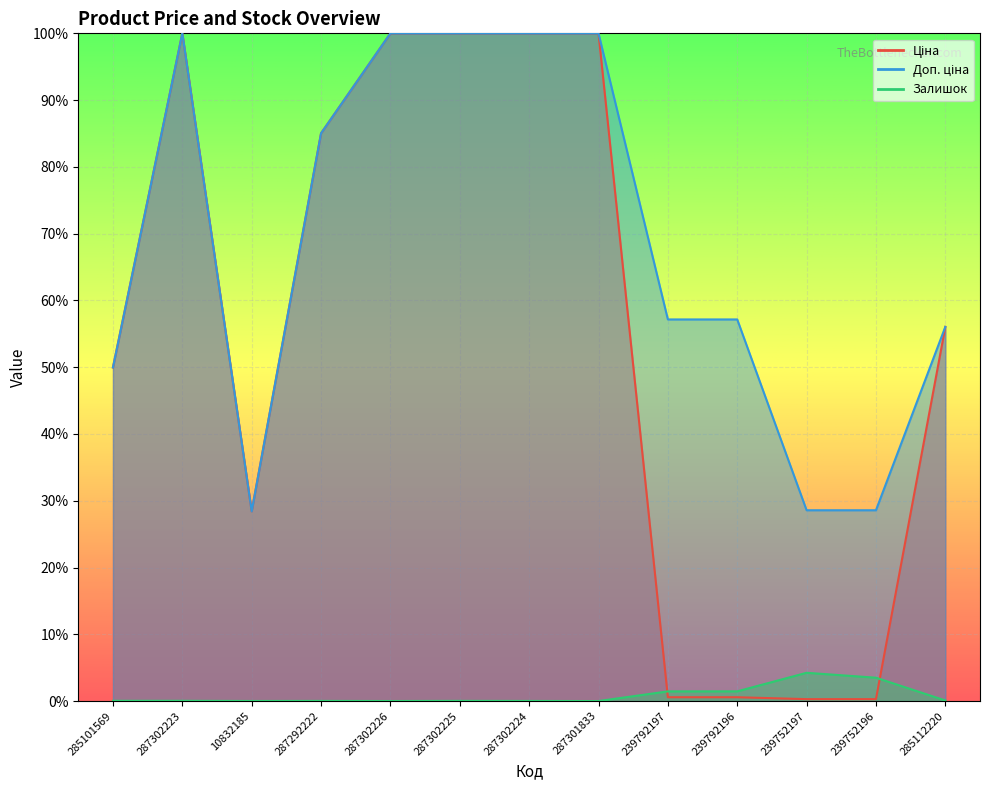

Which series changed the most between 287292222 and 285112220?

Ціна